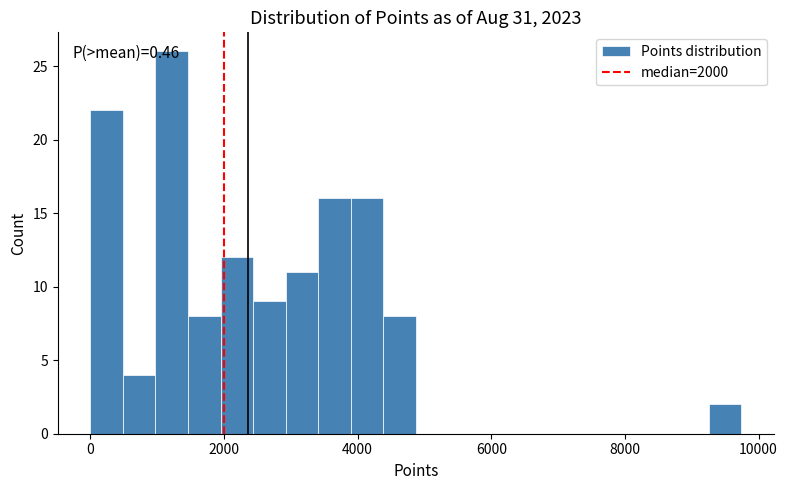

Read against the x-axis, roughly where is the centre of the tallest bar?

1200